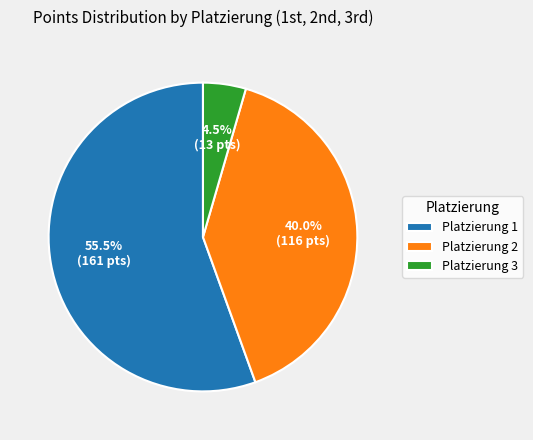

Which category has the biggest portion of the pie?

Platzierung 1